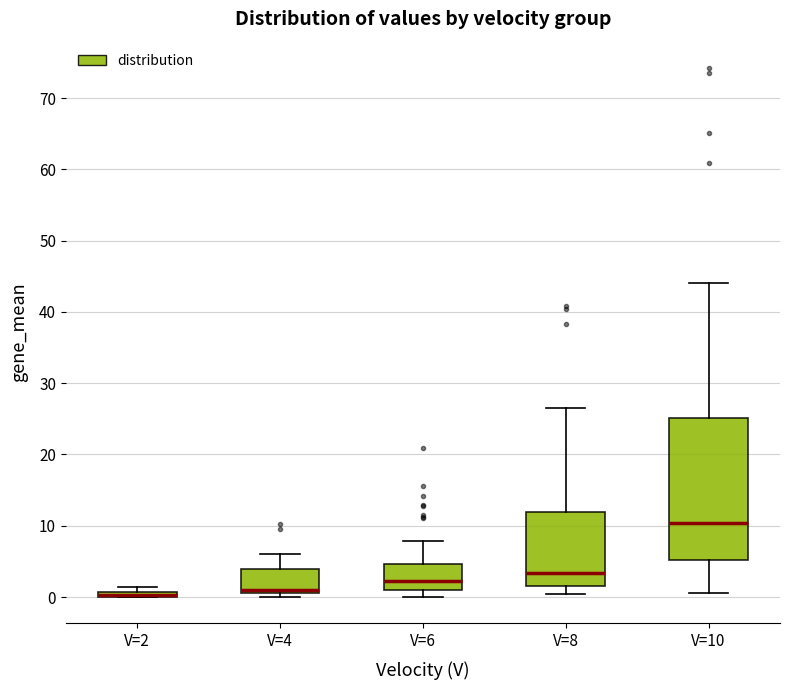

Where does the upper whisker of the box for V=8 end on the y-axis? The values are not printed on the chart, so give them approximately, as read against the axis.

27